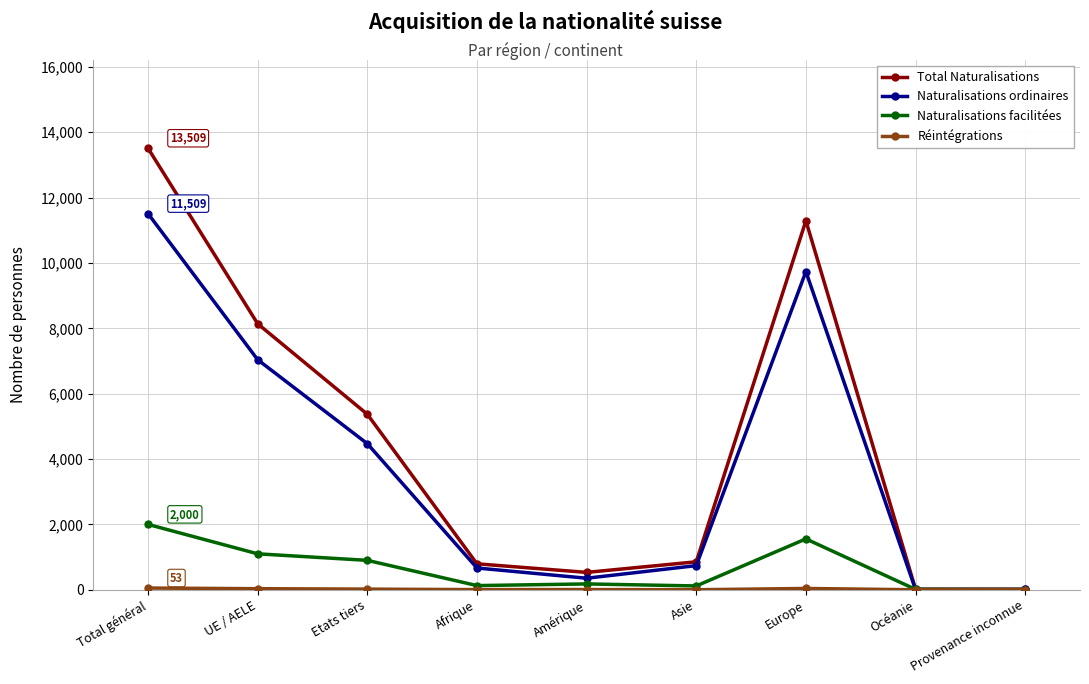

What is the total value across all series at Asie?

1713